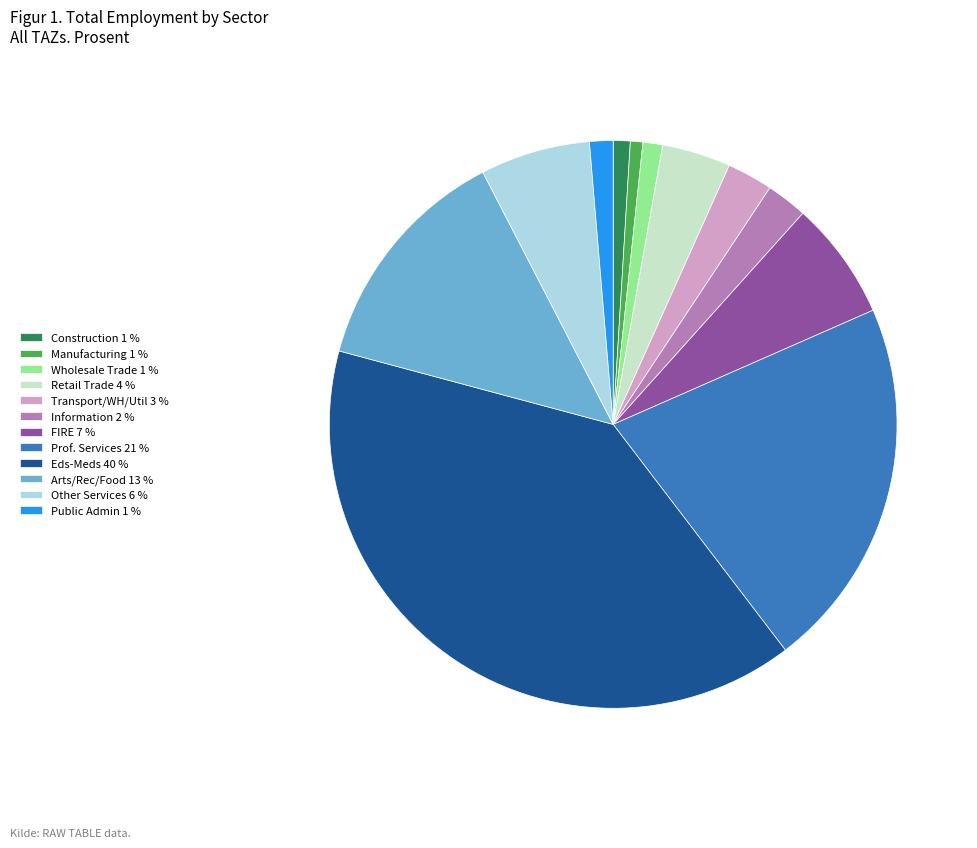

Is the sum of Retail Trade 4 % and Other Services 6 % greater than half?

No